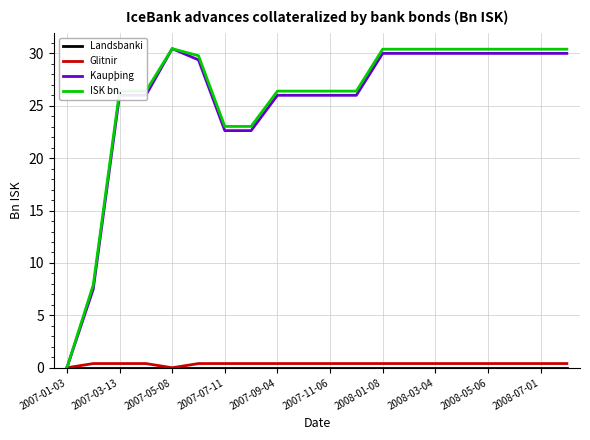

How many values in the Kaupþing series exceed 29?

10